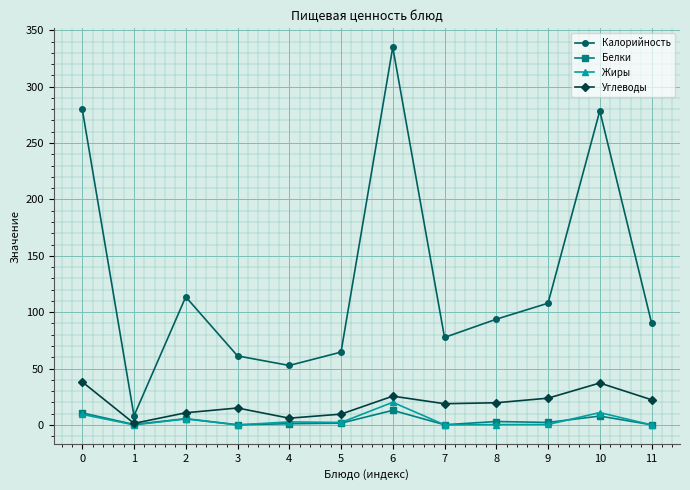

What is the value of the Белки point at the 5th from the left?

1.1